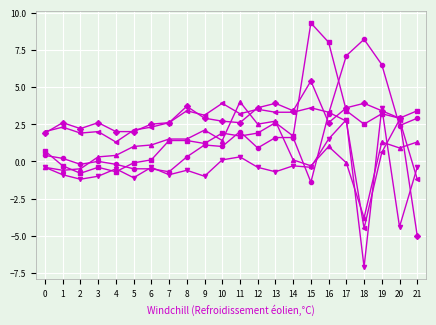

What is the smallest value displayed?

-7.1